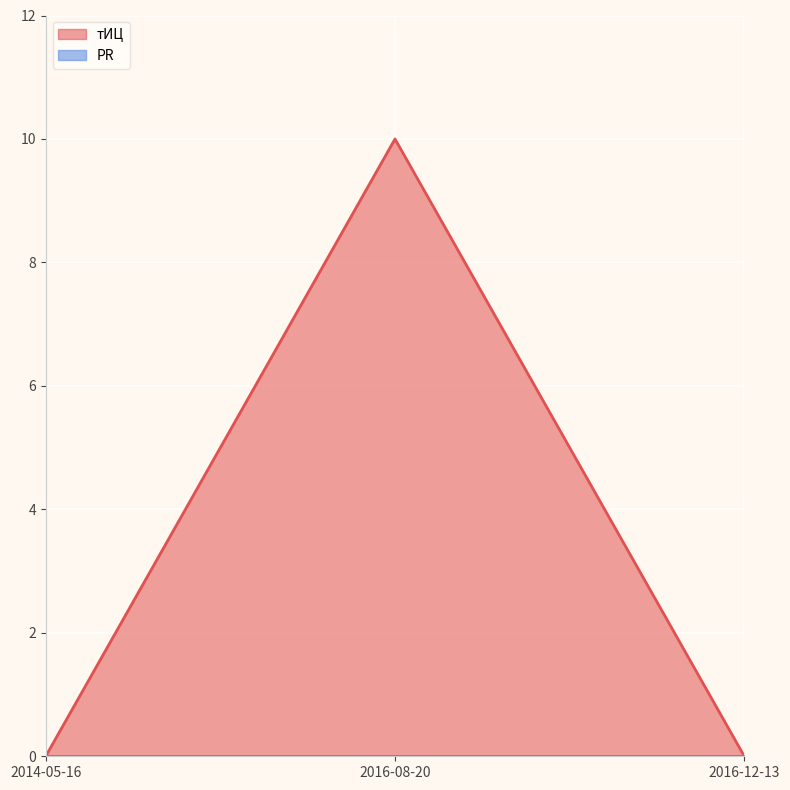

How many distinct data groups are displayed?

2